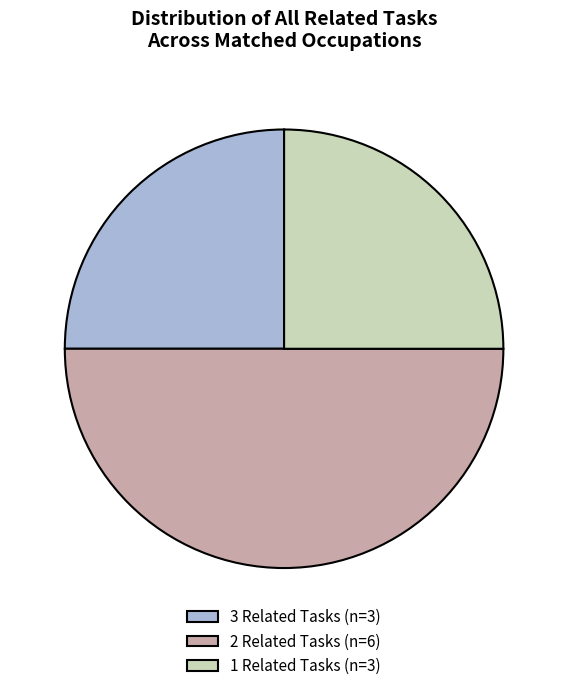

How many slices are in this pie chart?

3